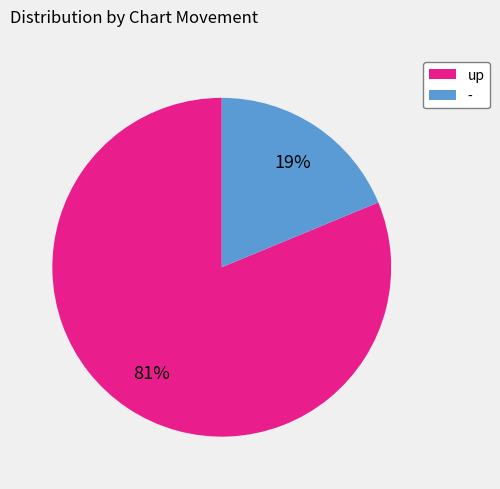

Is it true that up is 69% of the pie?

False